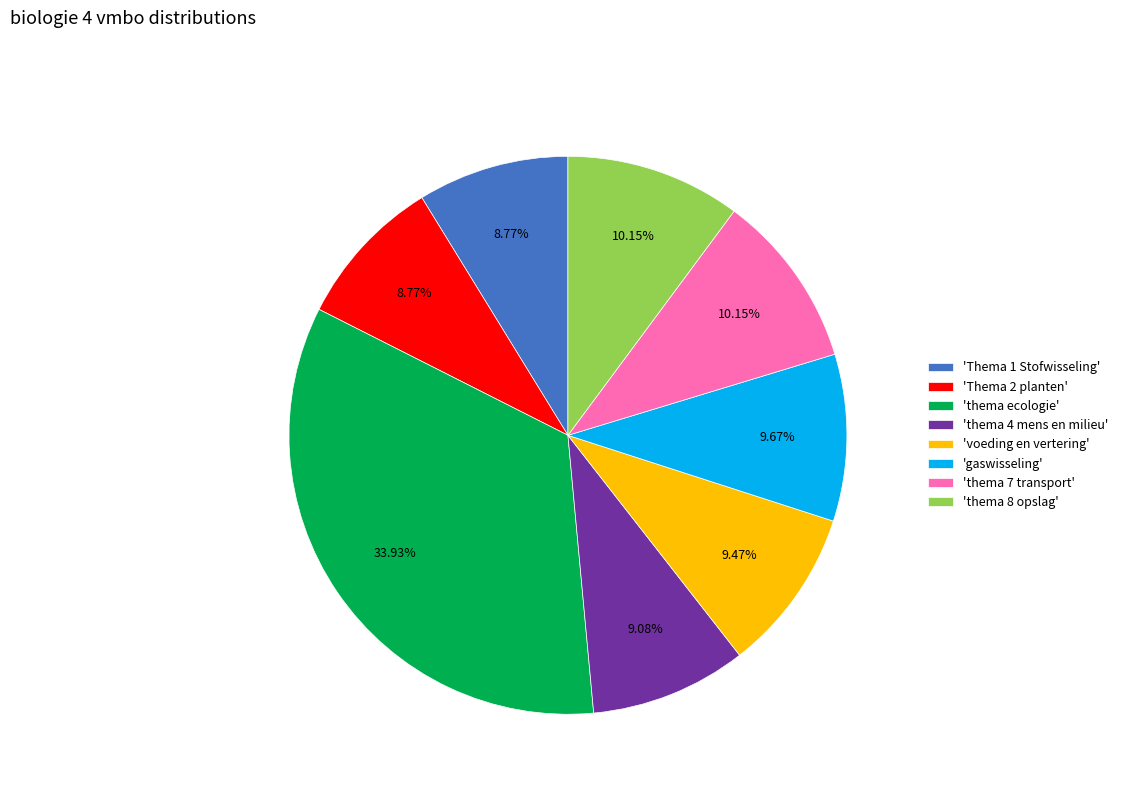

Do 'gaswisseling' and 'voeding en vertering' together represent more than half of the pie?

No